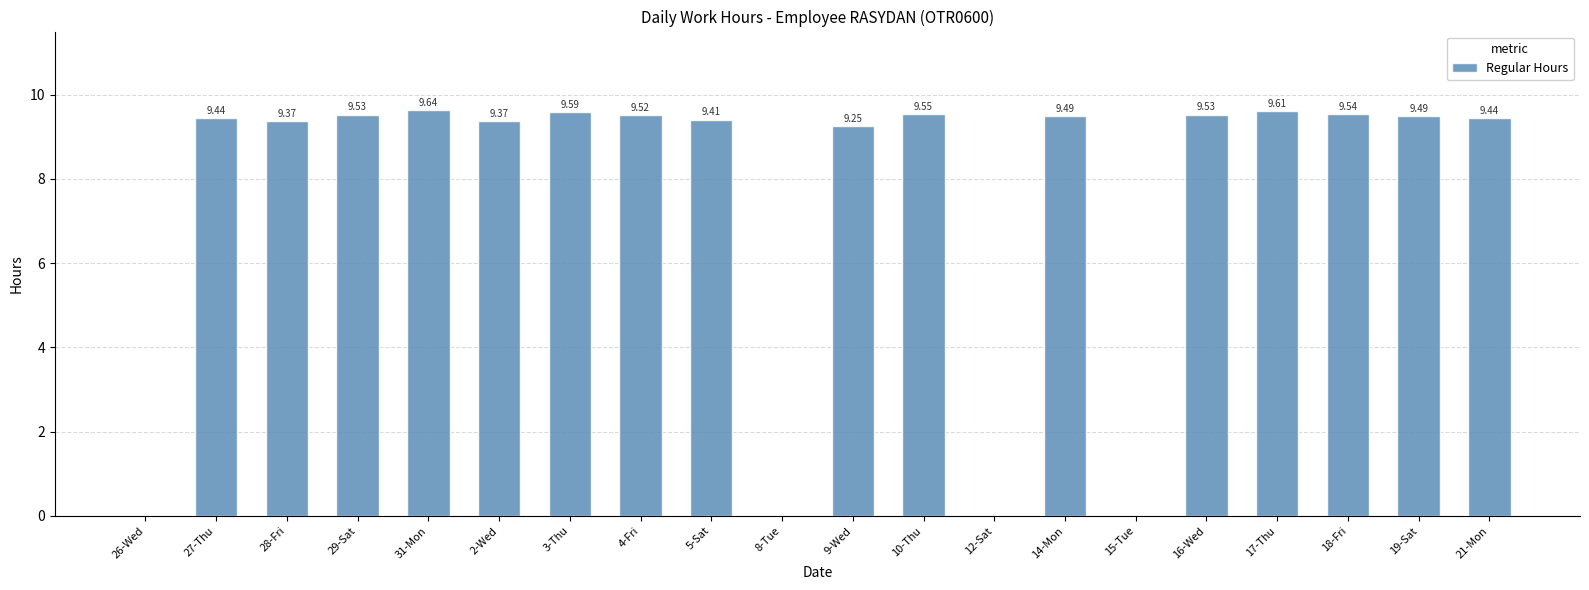

Between 10-Thu and 3-Thu, which is larger?

3-Thu